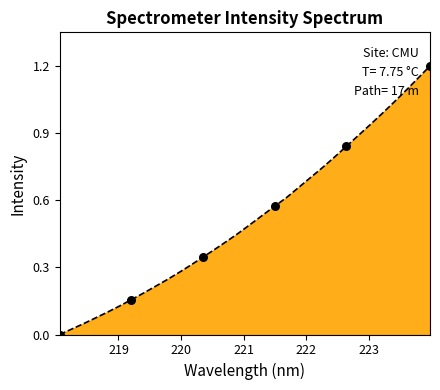

What is the difference between the maximum and minimum values?

1.2